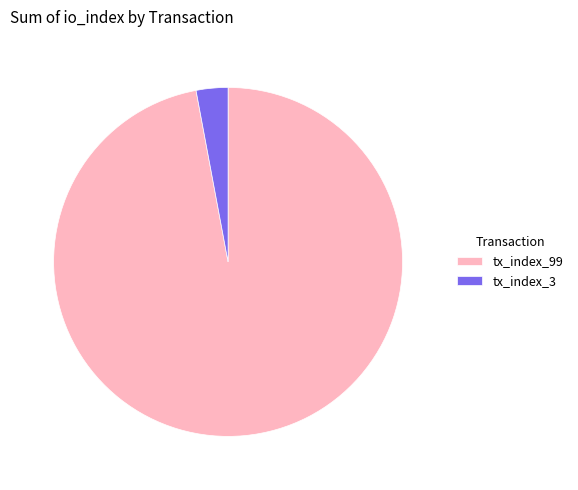

Does tx_index_99 represent more than half of the total?

Yes